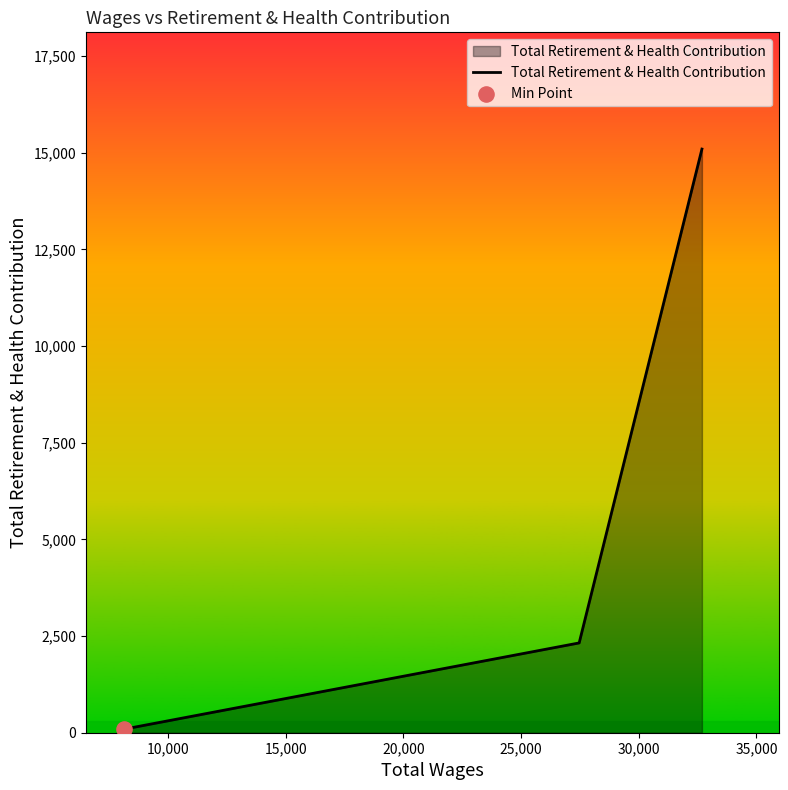

What is the greatest value displayed?

15093